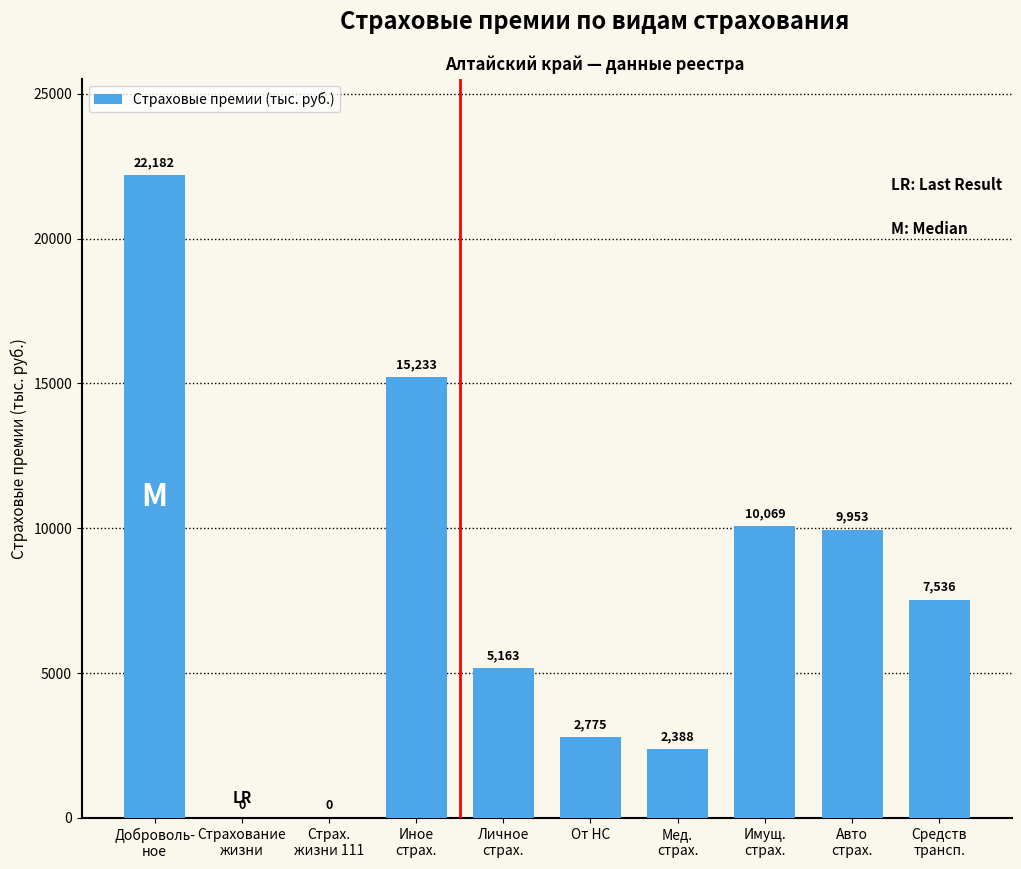

What is the sum of all values?

75298.4